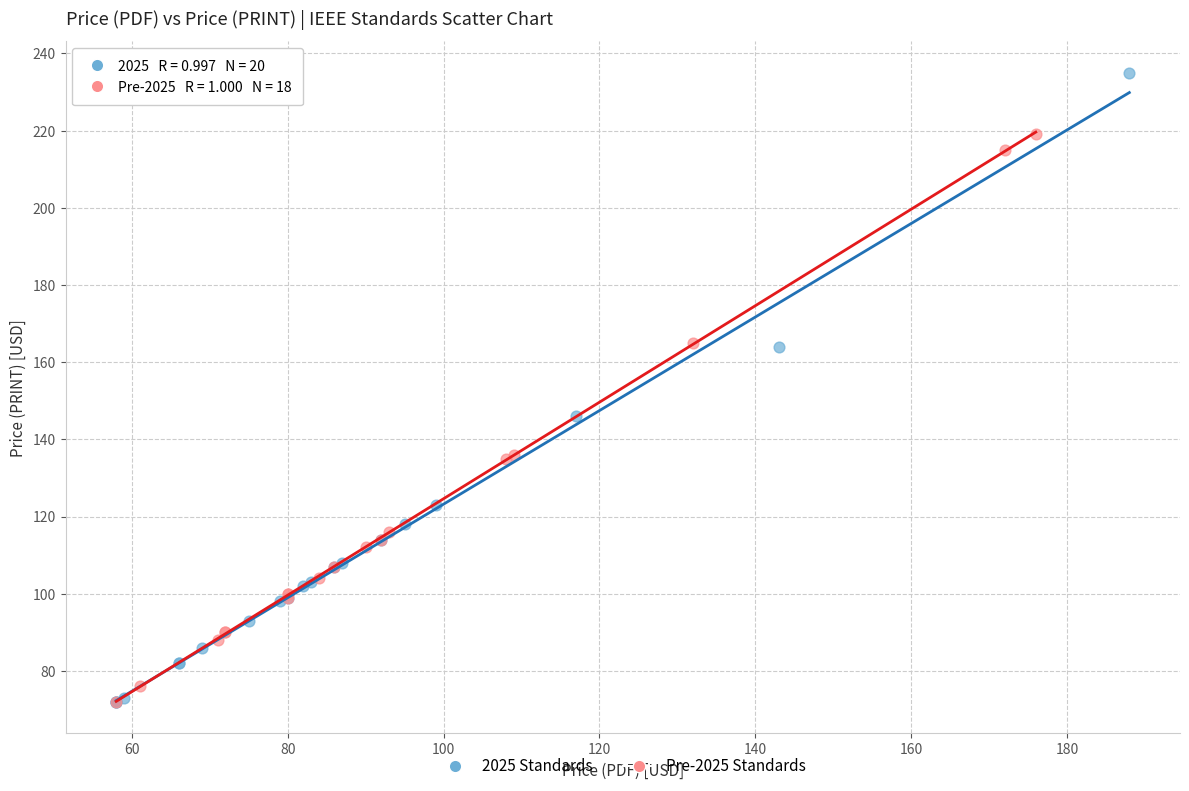

What are all the series names shown in the legend?

2025 Standards, Pre-2025 Standards